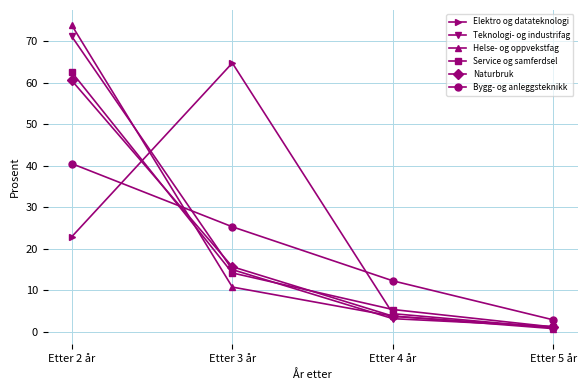

At which category is the sum across all series the highest?

Etter 2 år